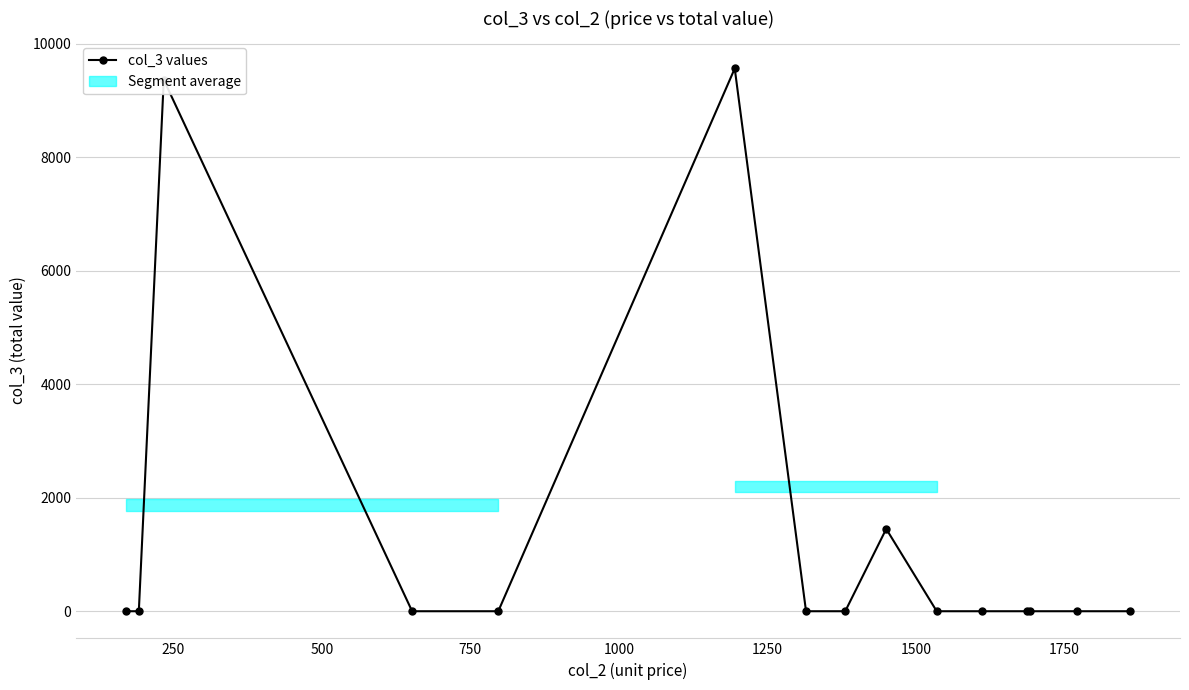

True or false: there are more than 1 points higher than both neighbors.

True